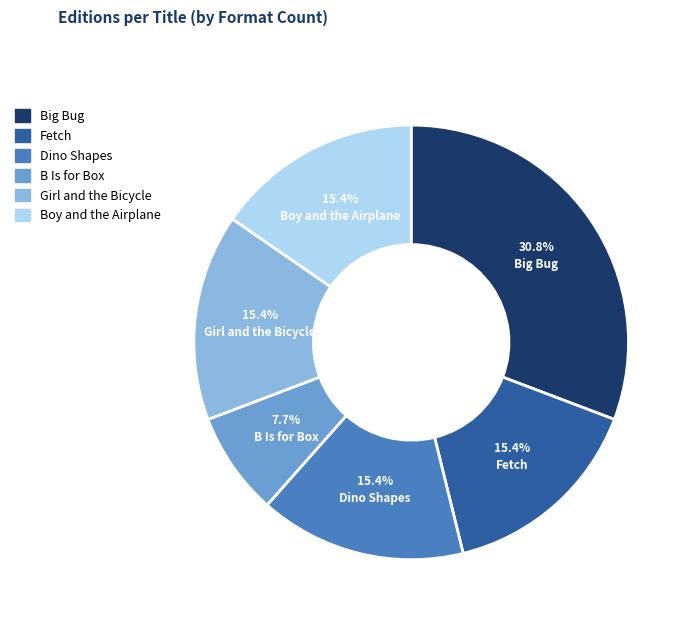

The B Is for Box slice represents 8% of the pie. True or false?

True